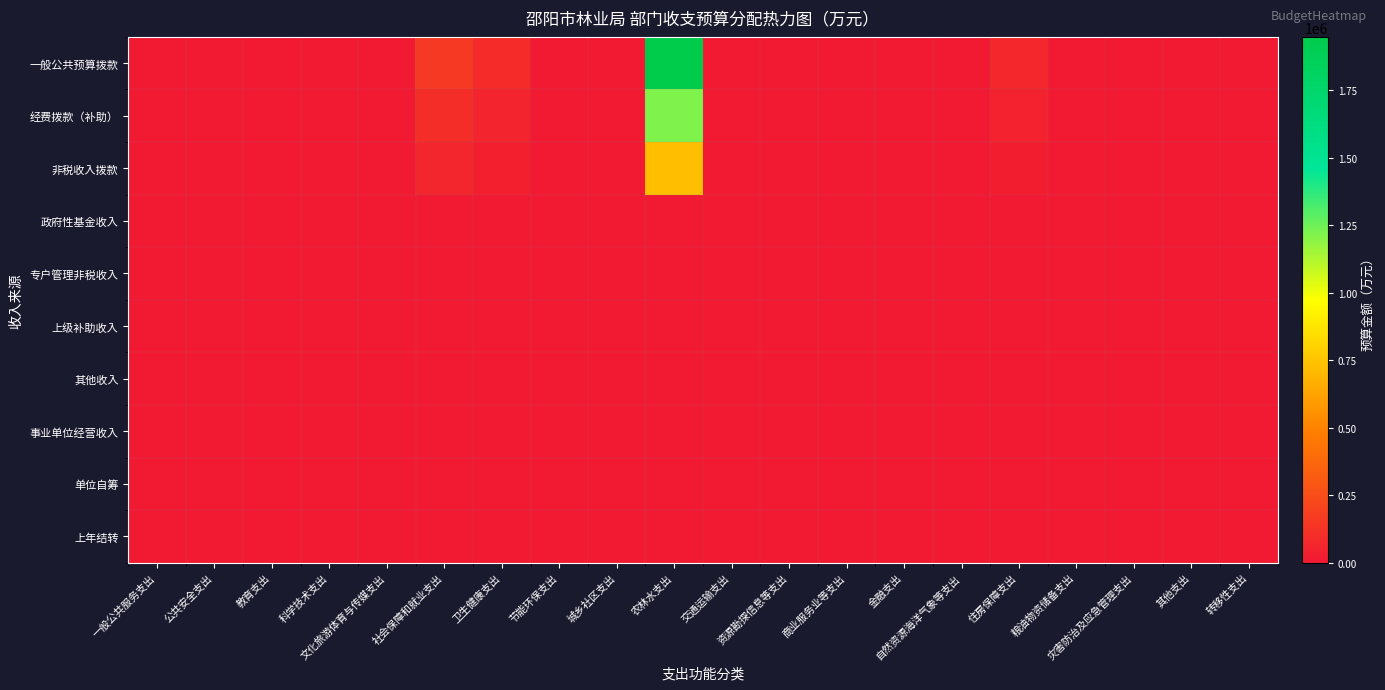

List the series in order of their peak value, highest first.

一般公共预算拨款, 经费拨款（补助）, 非税收入拨款, 政府性基金收入, 专户管理非税收入, 上级补助收入, 其他收入, 事业单位经营收入, 单位自筹, 上年结转